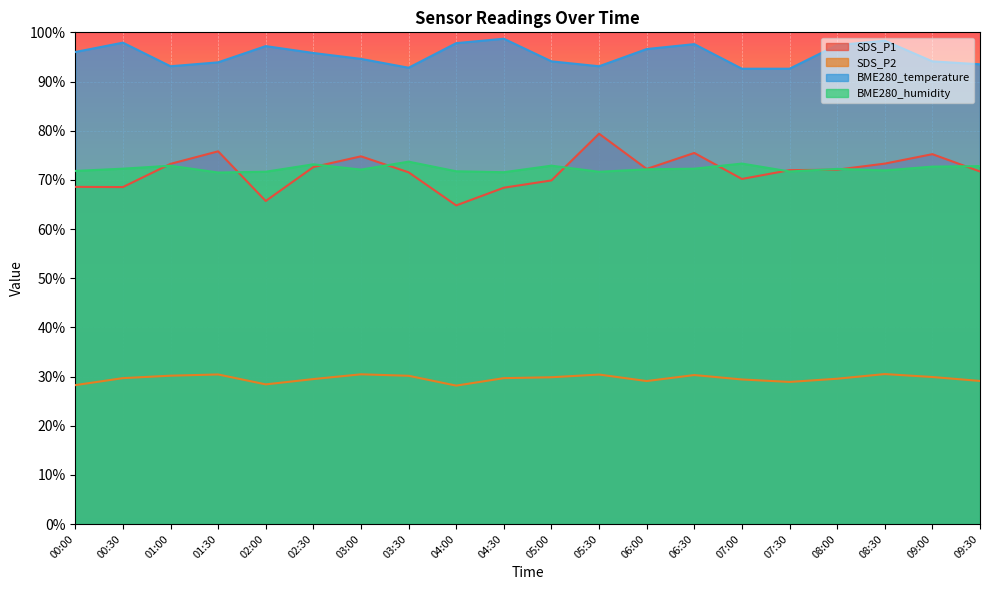

Between 06:30 and 07:00, which series saw the biggest shift?

SDS_P1